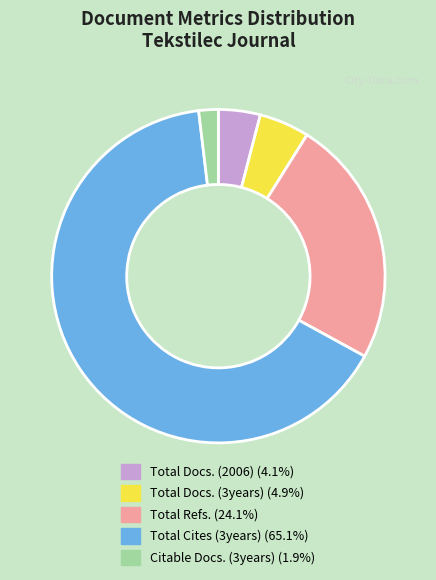

What is the ratio of the value at Total Docs. (2006) to the value at Total Docs. (3years)?

0.8